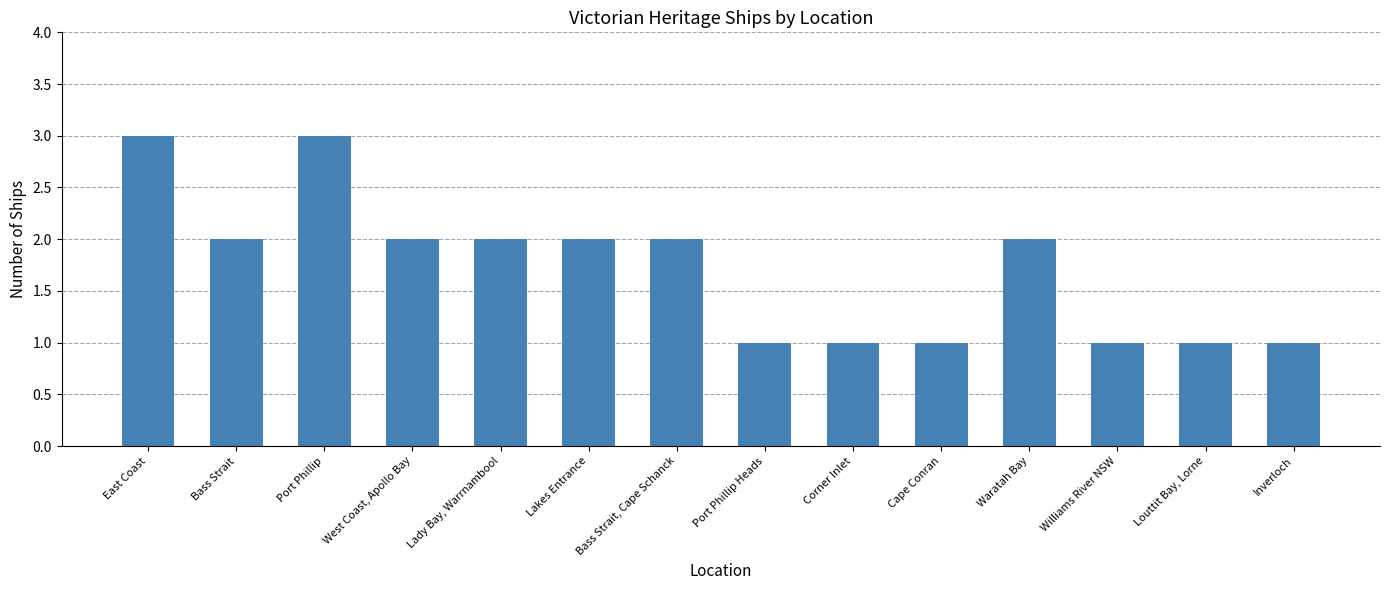

What is the greatest value displayed?

3